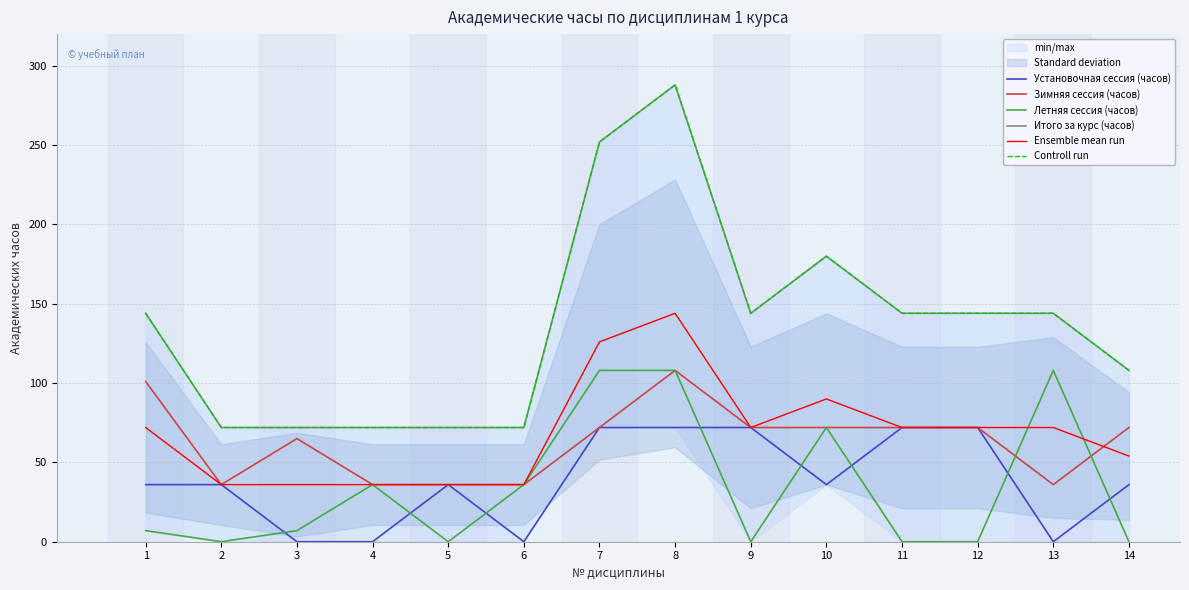

How many data points in Летняя сессия (часов) are above 7?

6